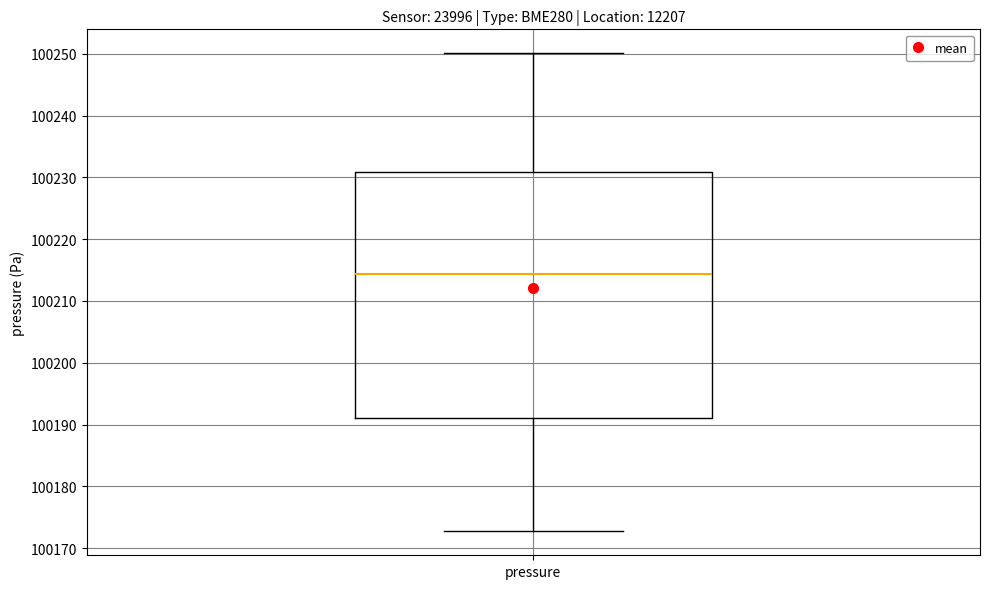

Transcribe this box plot: give where the median line is, the range the box spans, and where the two whiskers end, as read against the y-axis. The values are not printed on the chart, so give them approximately, as read against the axis.

median 100214, box 100191 to 100231, whiskers 100173 to 100250